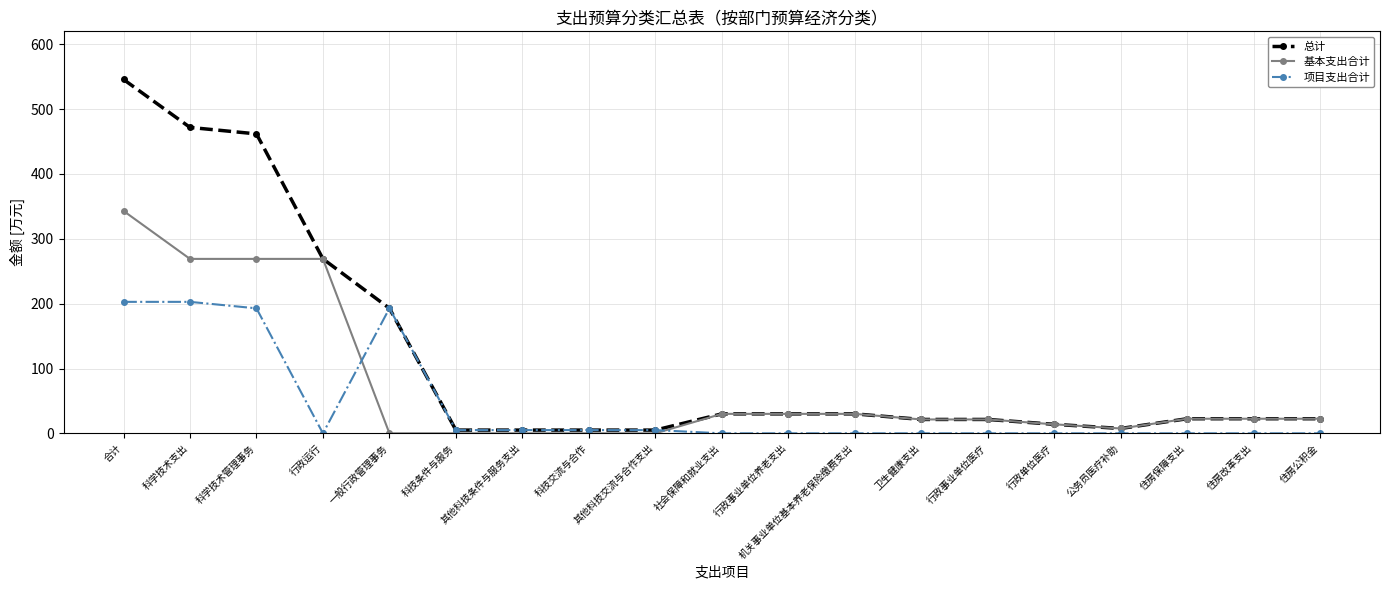

Does the chart have visible grid lines?

Yes